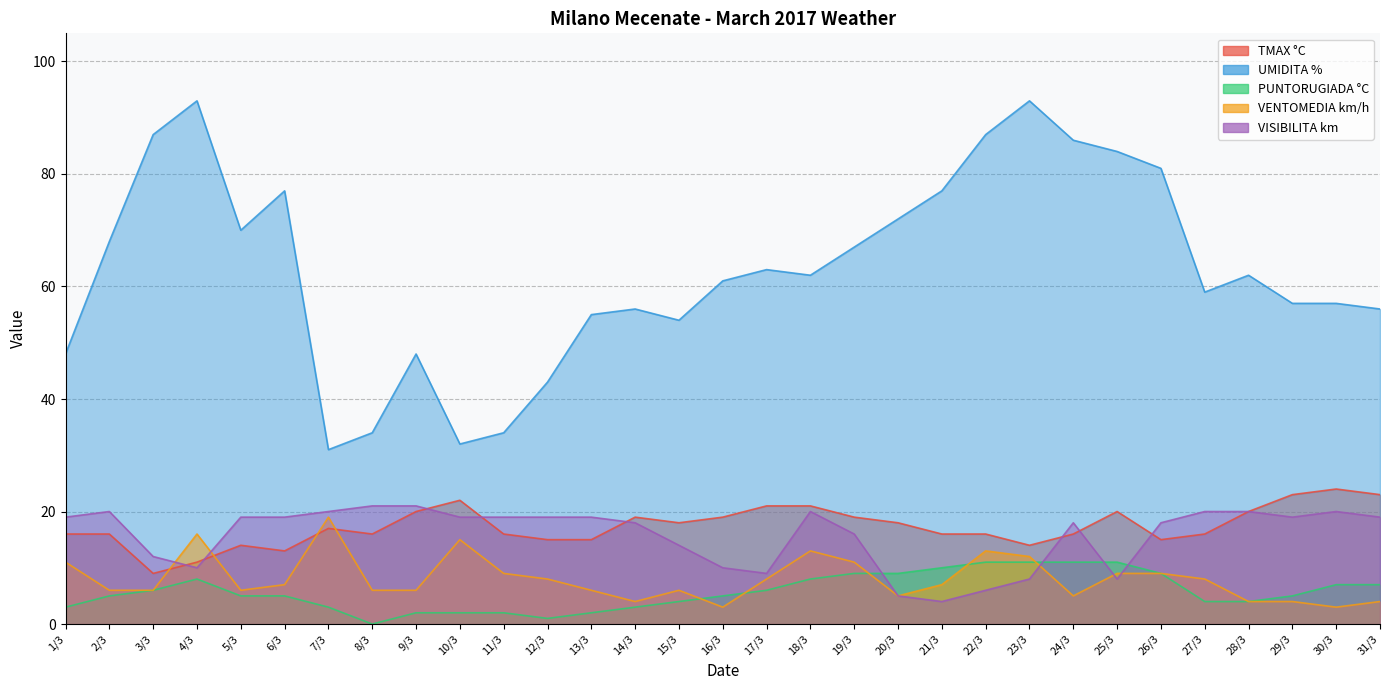

What are all the series names shown in the legend?

TMAX °C, UMIDITA %, PUNTORUGIADA °C, VENTOMEDIA km/h, VISIBILITA km